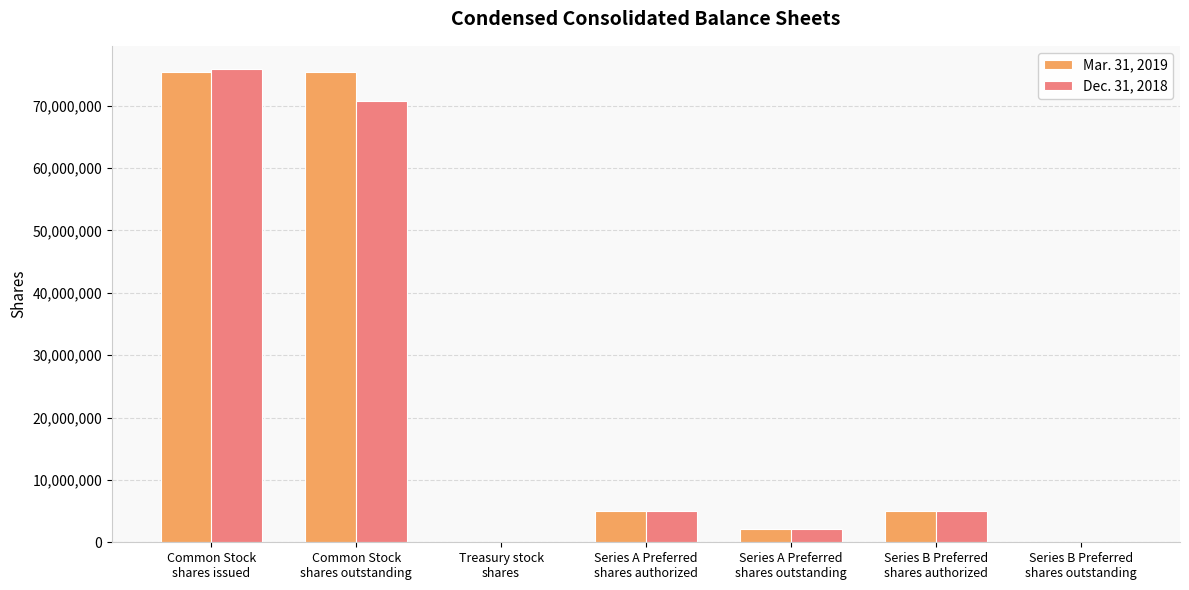

Are the bars grouped side by side (vs. stacked)?

Yes